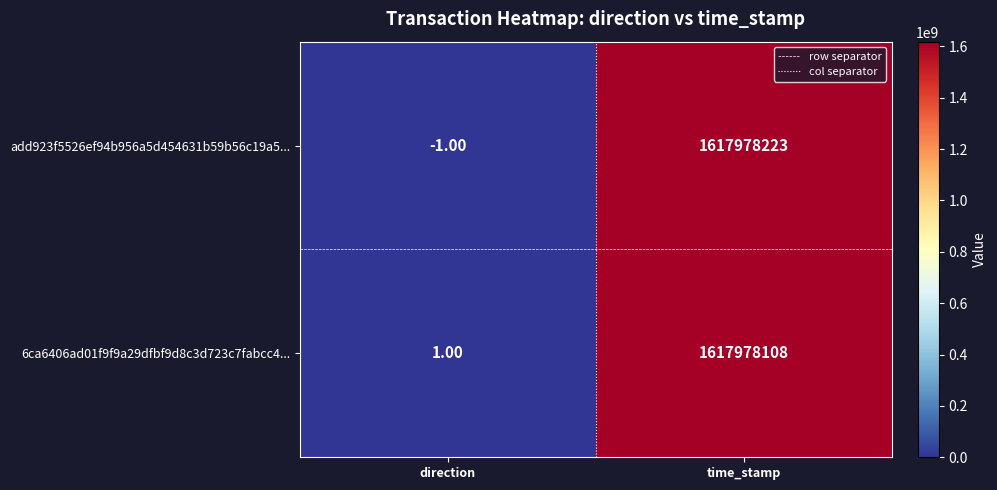

What is the sum of the add923f5526ef94b956a5d454631b59b56c19a5... values at time_stamp and direction?

1617978222